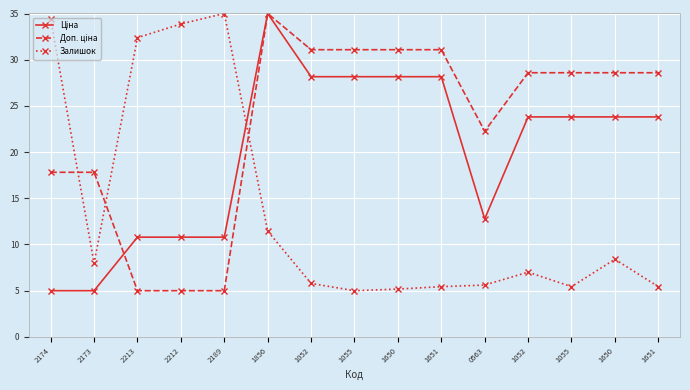

Where is Доп. ціна nearest to the value 20?

2174